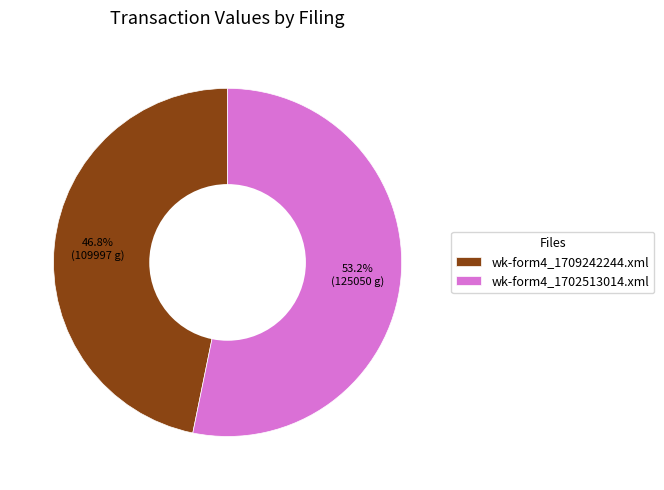

What percentage is the wk-form4_1709242244.xml slice, to the nearest percent?

47%